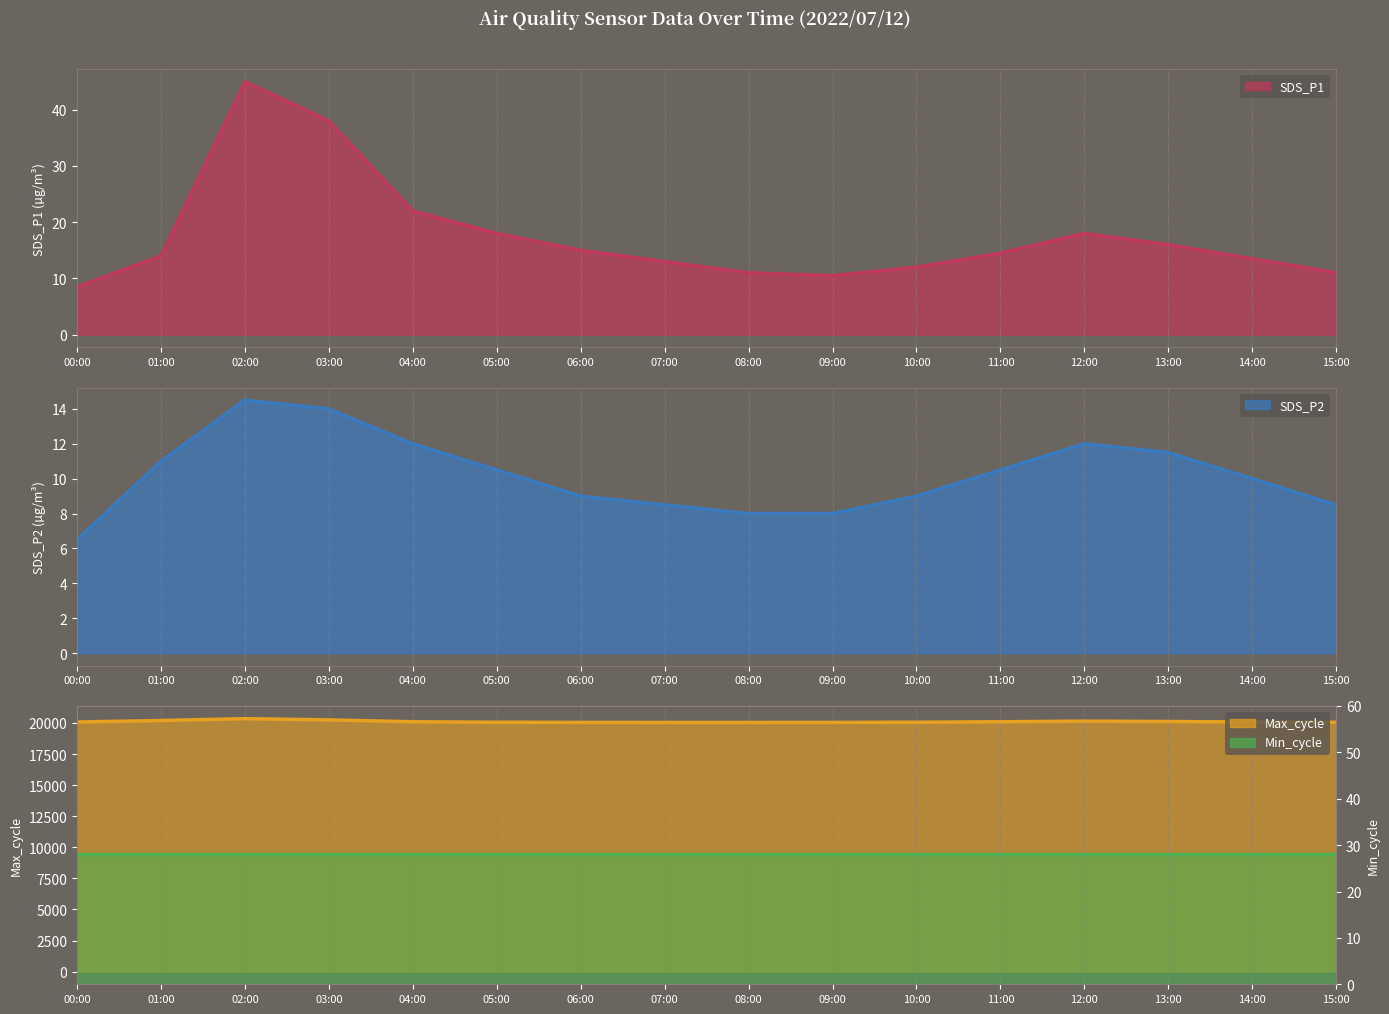

At which category does Max_cycle reach its first local peak?

02:00